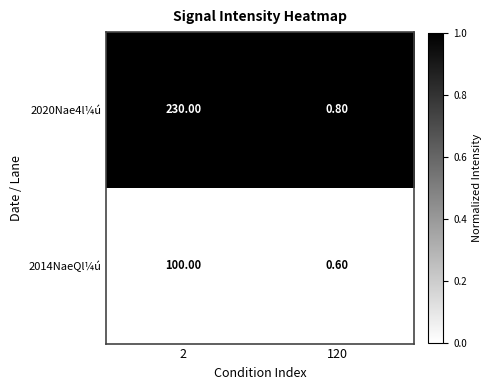

Between 2 and 120, which series saw the biggest shift?

2020Nae4l¼ú